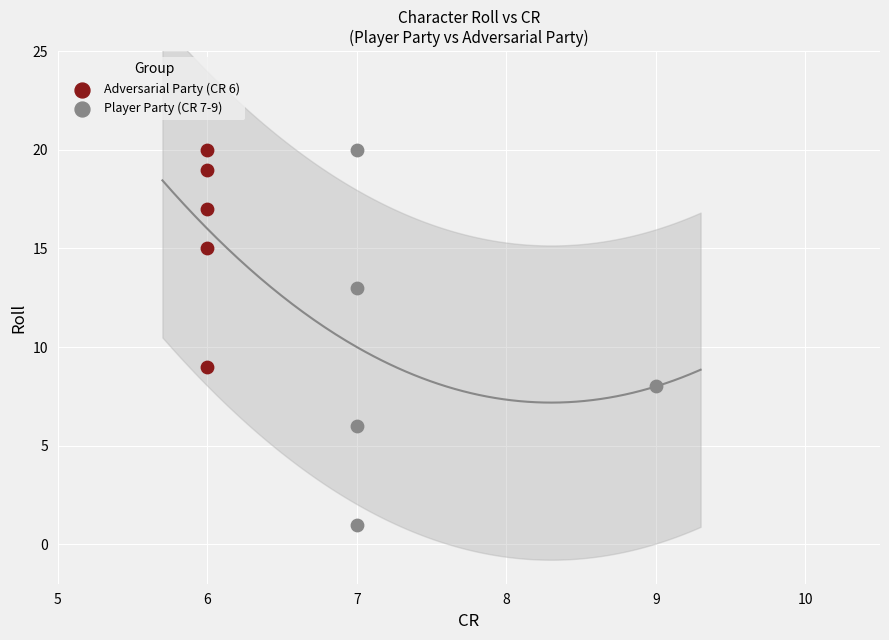

Which series has the widest spread of Y values?

Player Party (CR 7-9)